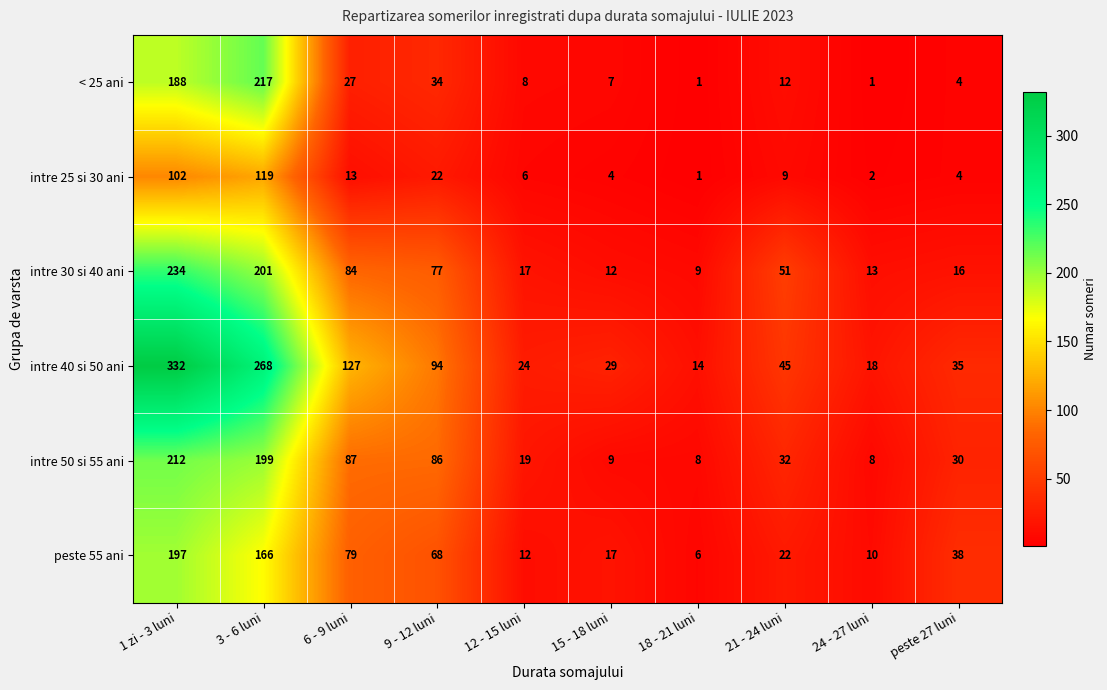

What is the maximum value shown in the chart?

332